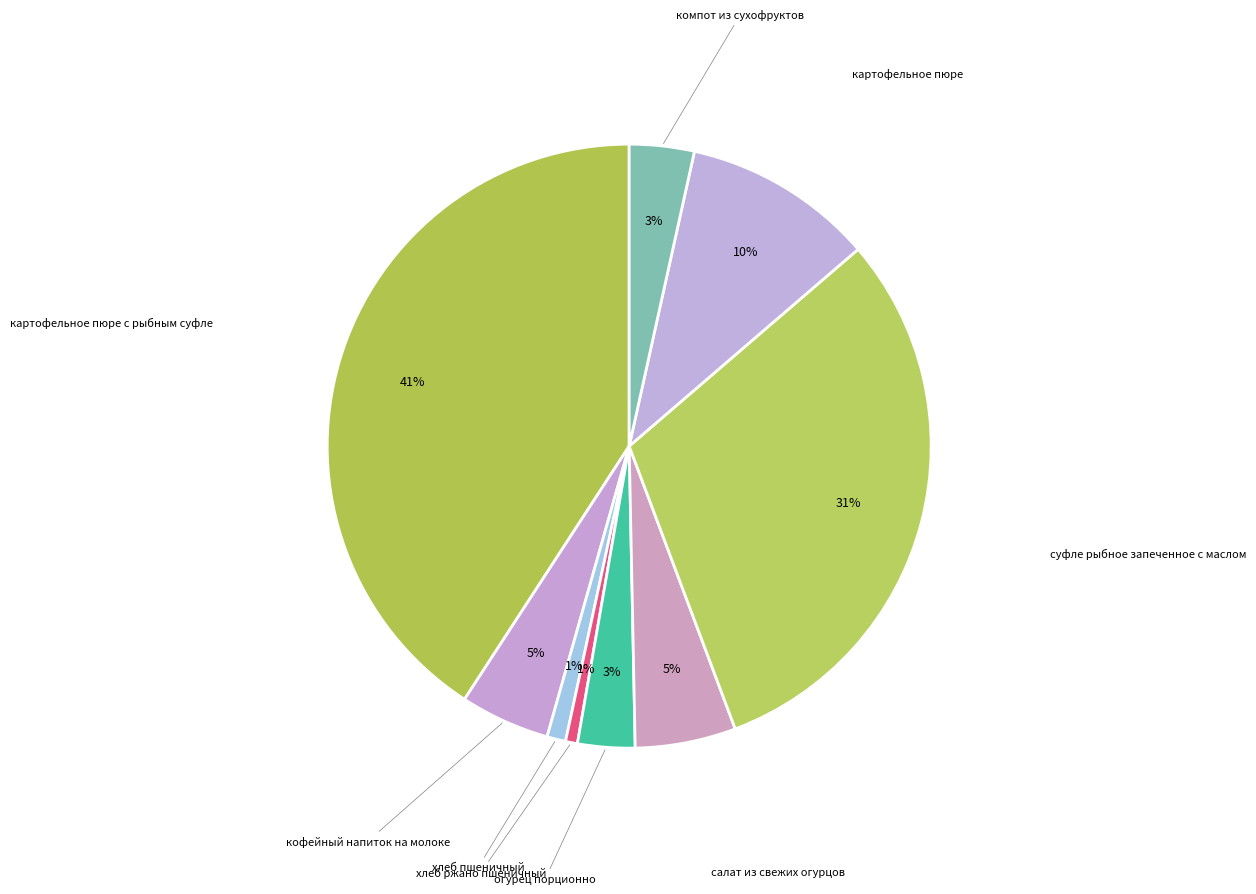

Is there any slice that represents more than half of the pie?

No